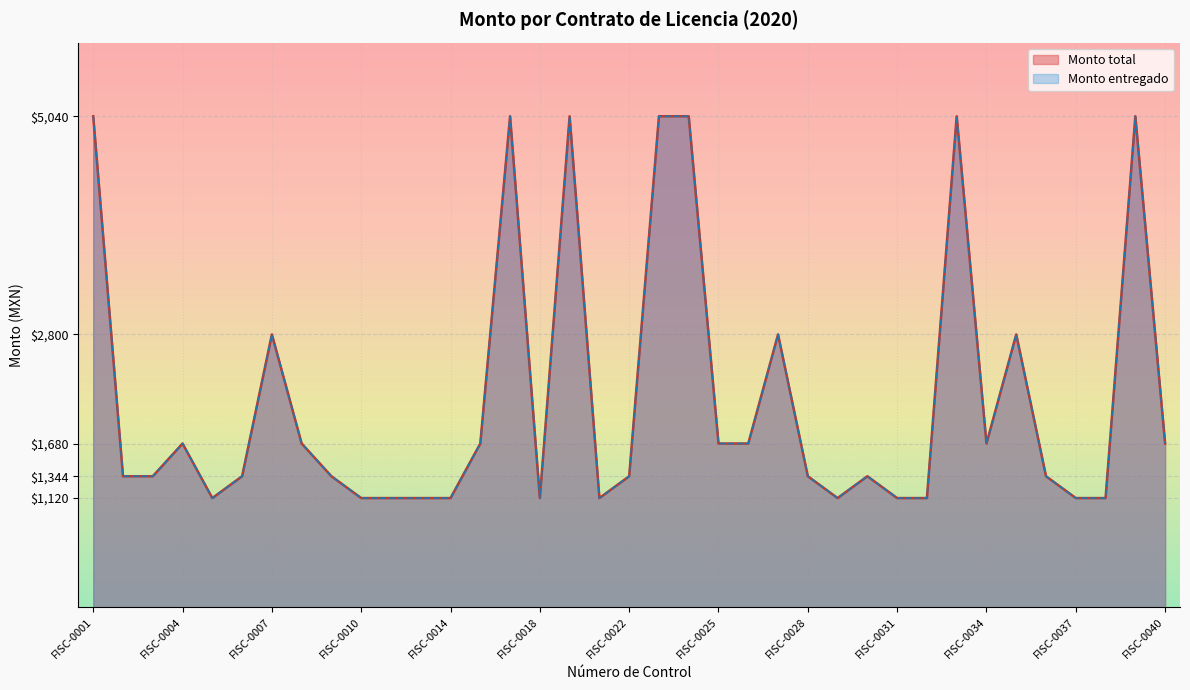

Does the chart display data point markers on the line(s)?

No